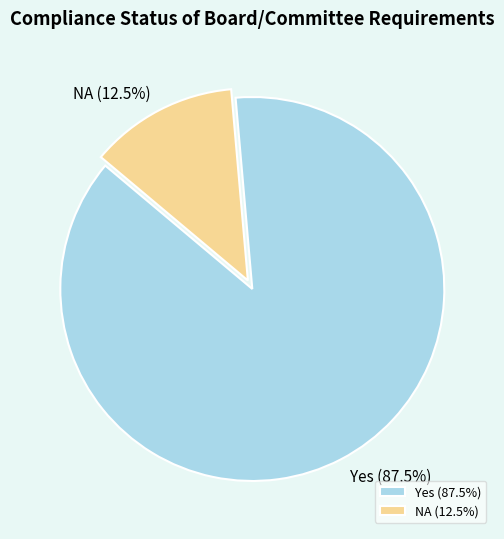

What is the ratio of the value at Yes to the value at NA?

7.0